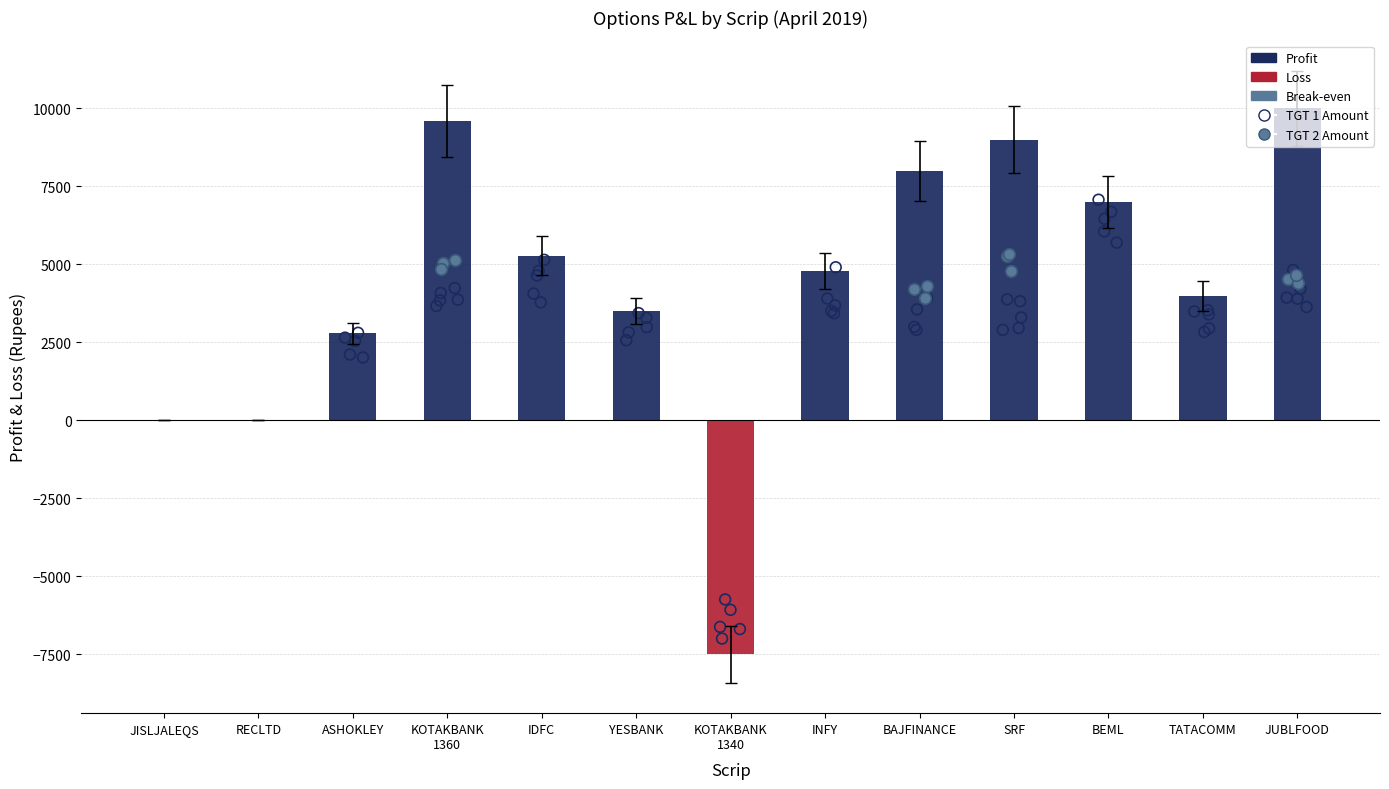

What is the change in value from IDFC to INFY?

-480